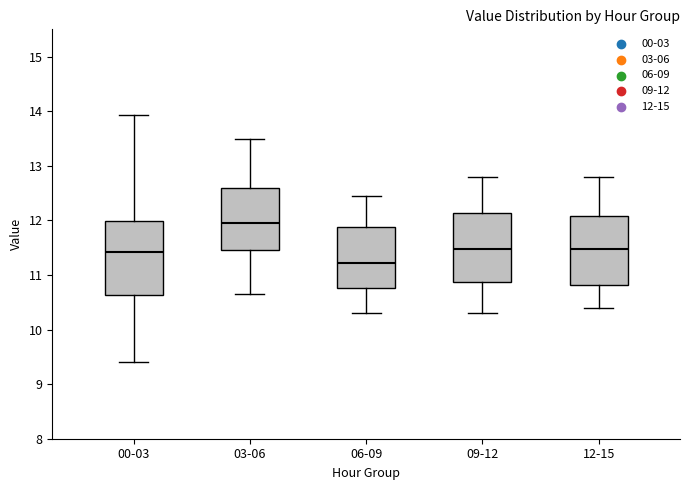

Where does the upper whisker of the box for 06-09 end on the y-axis? The values are not printed on the chart, so give them approximately, as read against the axis.

12.5